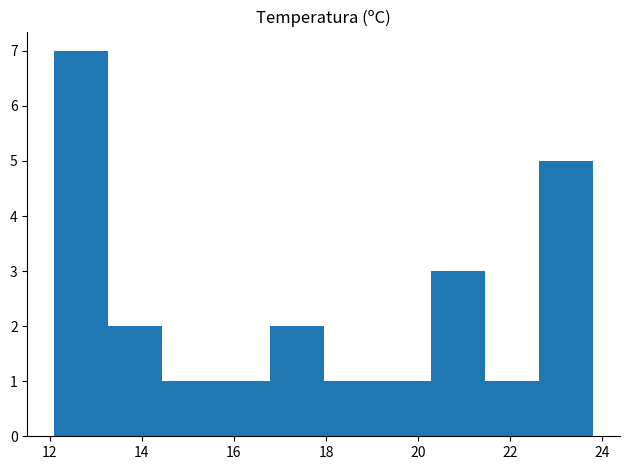

What is the height of the bar covering 15.6 to 16.8 on the x-axis? Neither the bar edges nor the heights are printed on the chart, so give them approximately, as read against the axes.

1